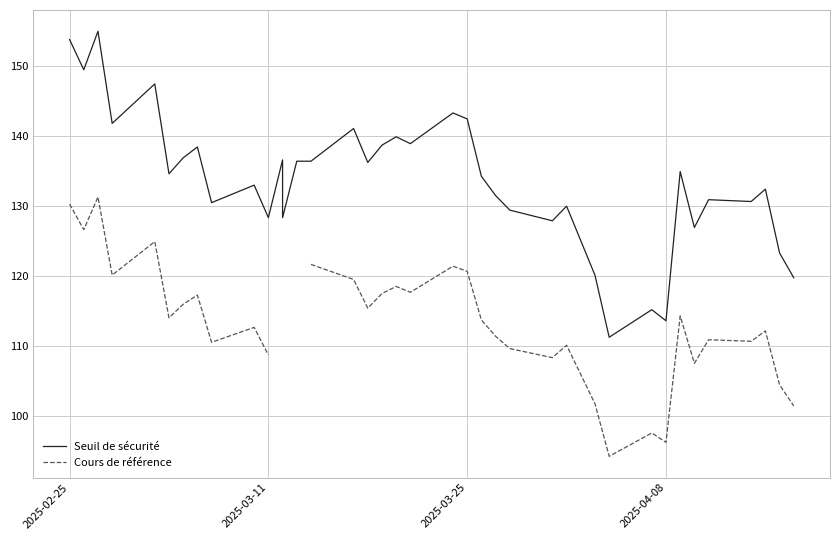

Is the value of Cours de référence at 4 greater than the value of Seuil de sécurité at 27?

No